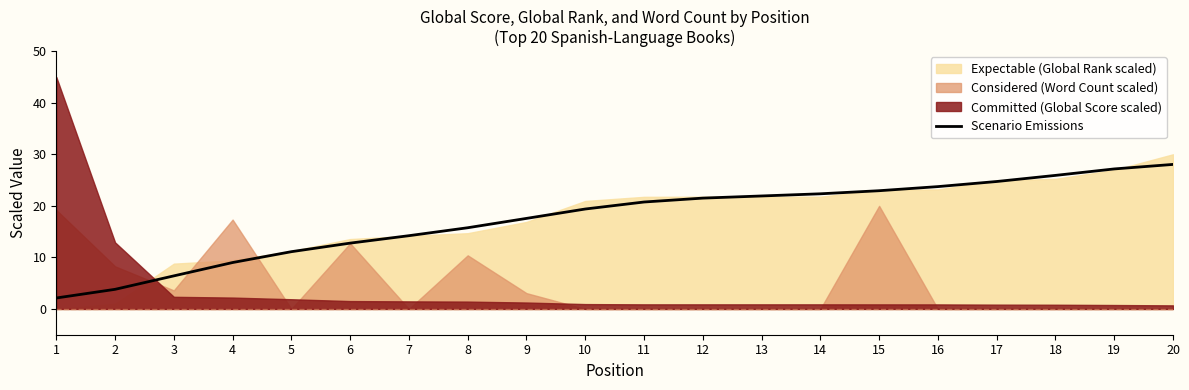

What is the highest value of the Scenario Emissions series?

28.0